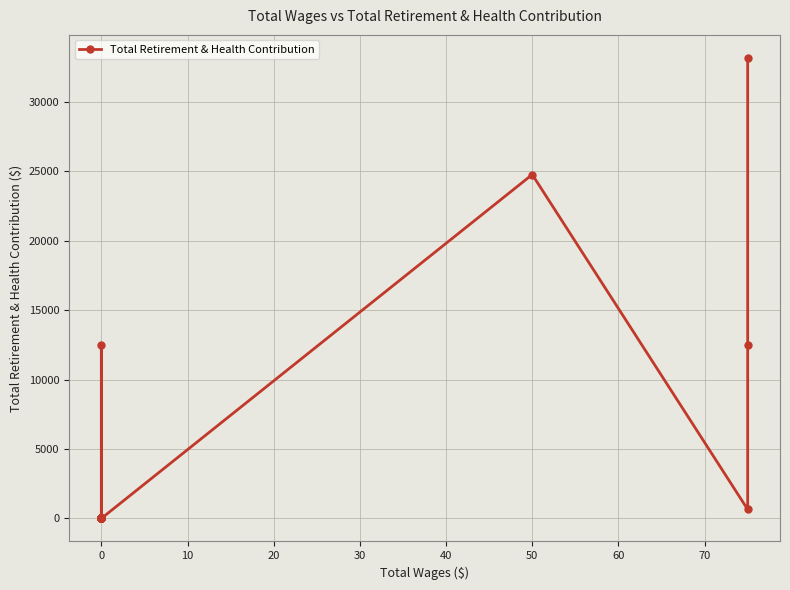

How many lines are shown in the chart?

1